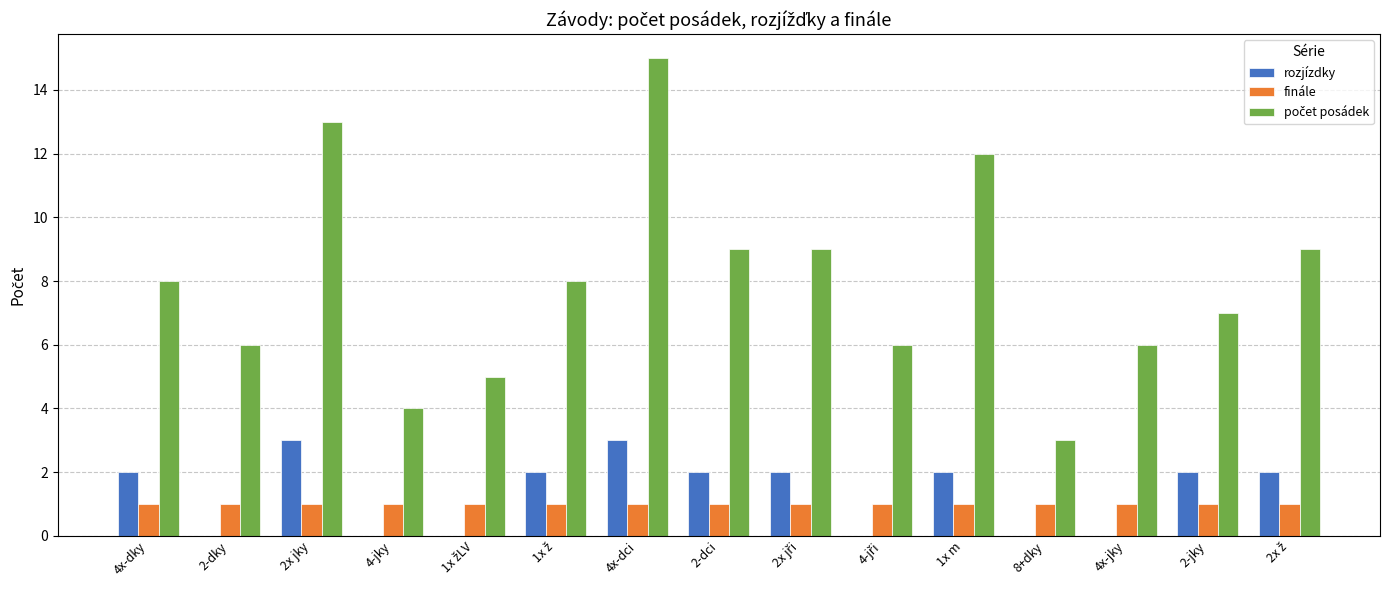

How many categories are shown in the chart?

15